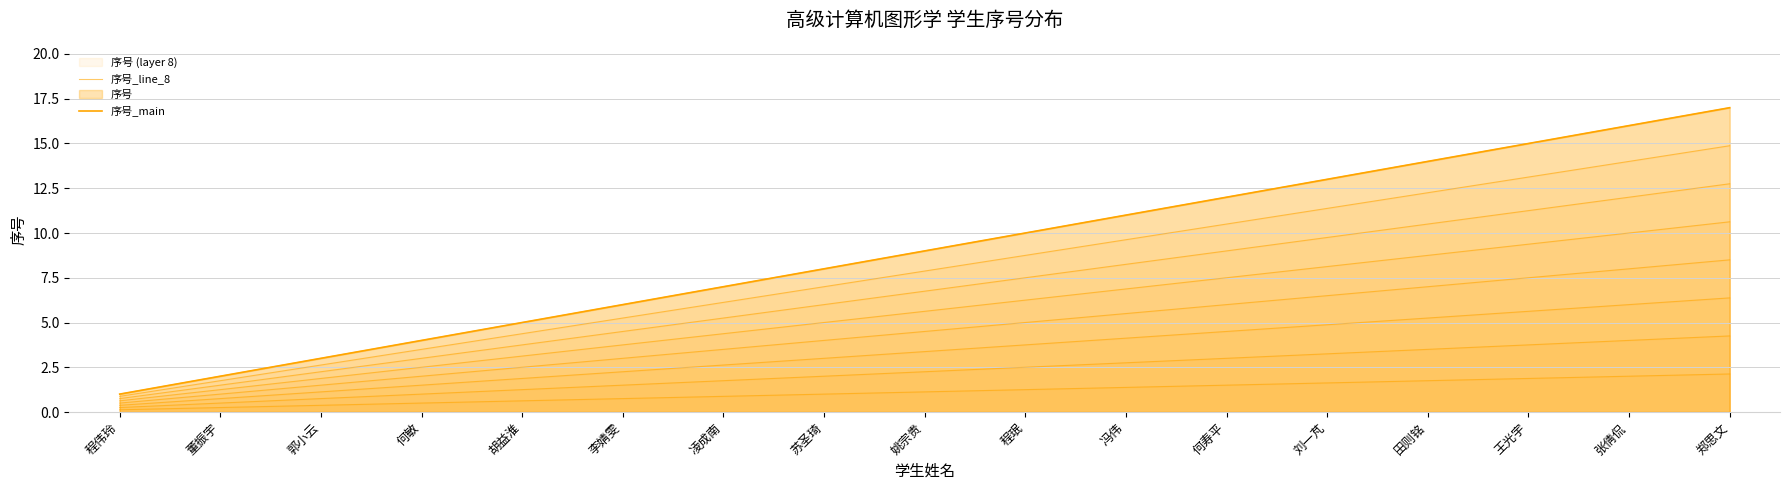

What is the average value of the 序号_main series?

9